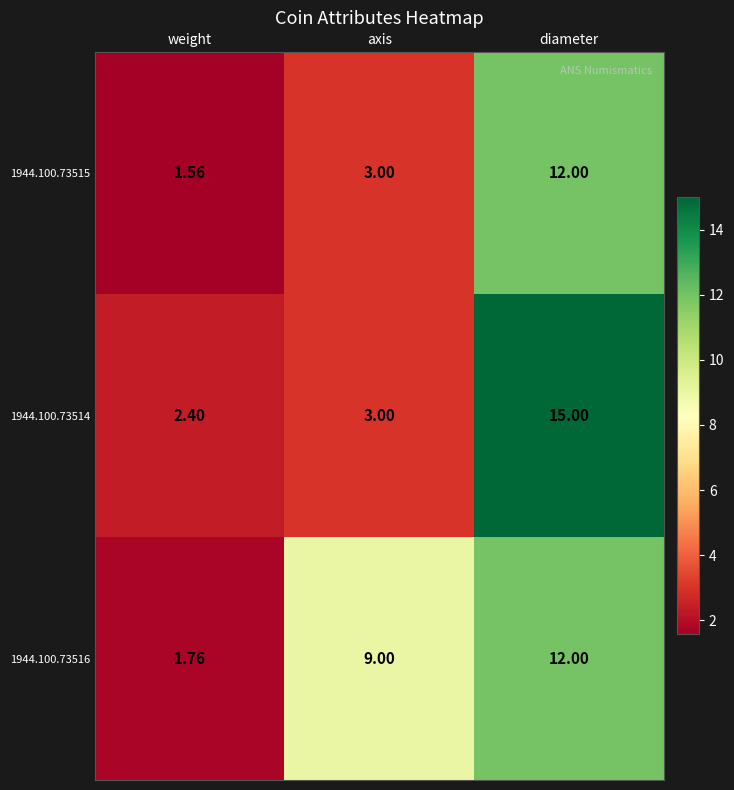

Between axis and diameter, which series saw the biggest shift?

1944.100.73514